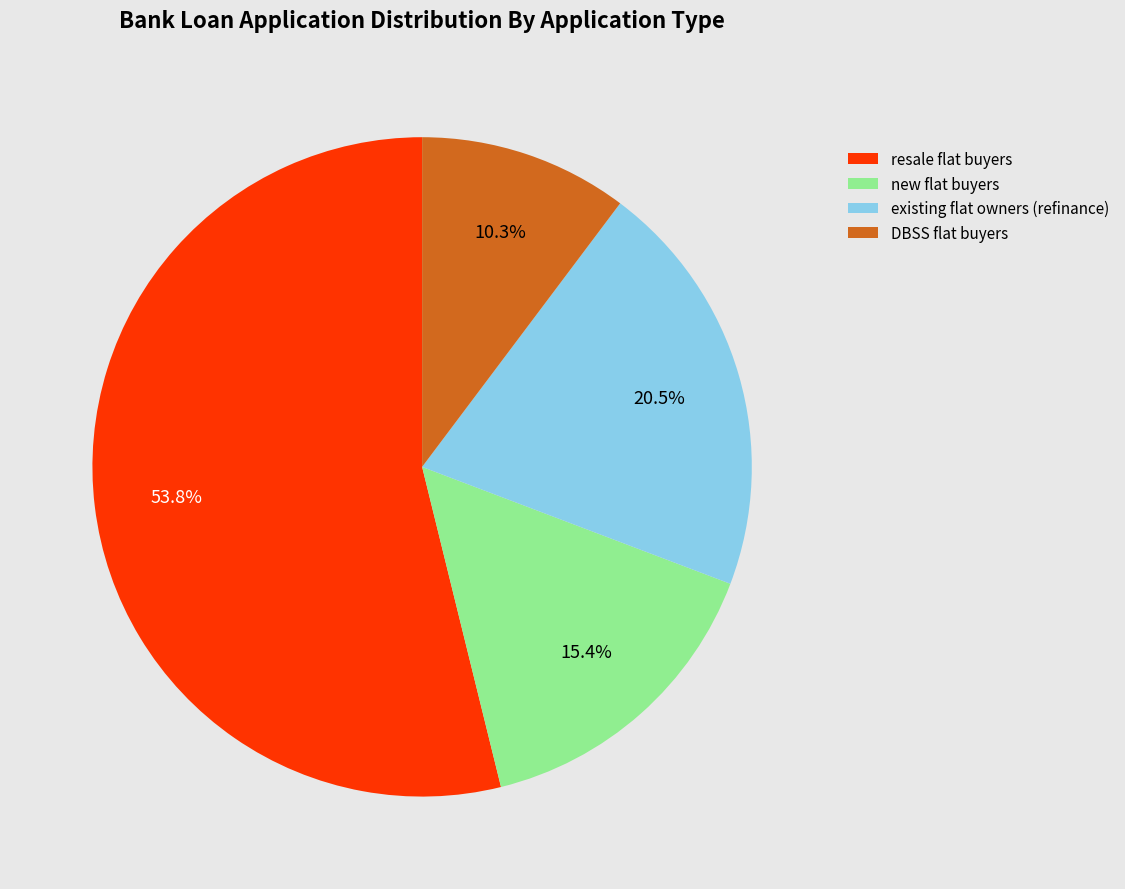

Which has a higher value, existing flat owners (refinance) or DBSS flat buyers?

existing flat owners (refinance)